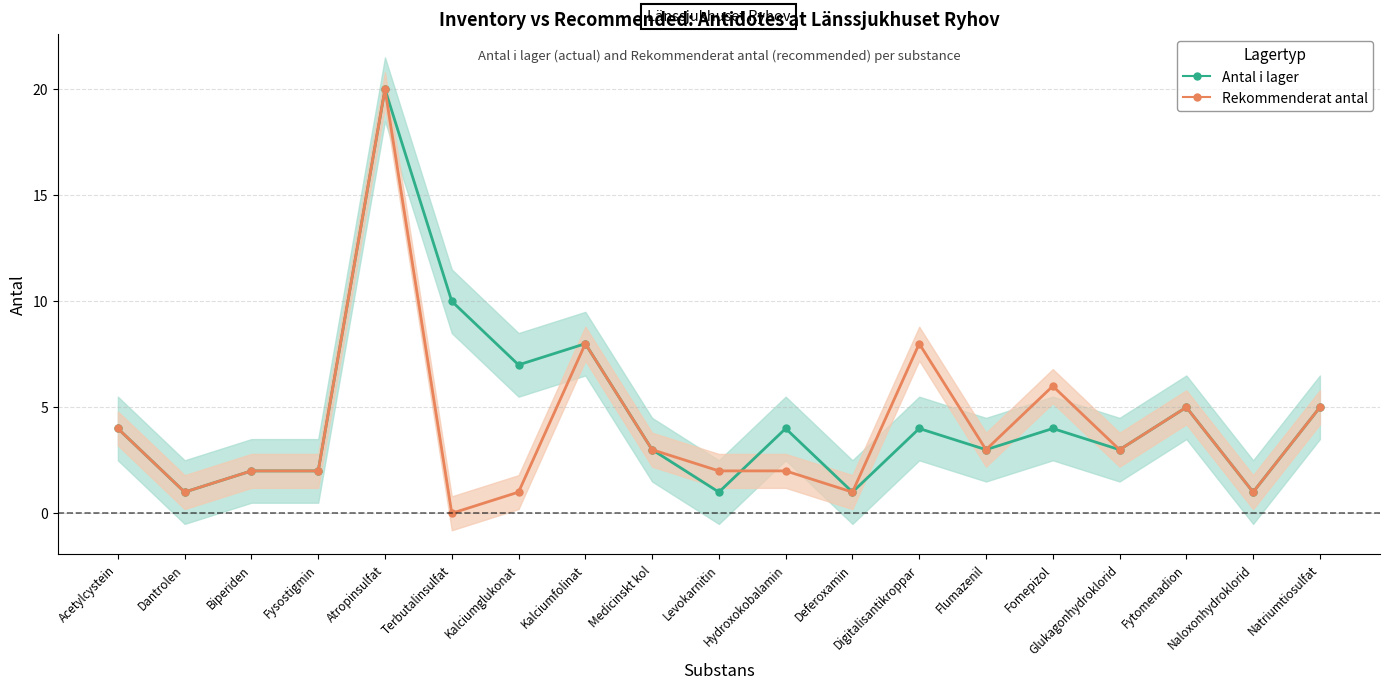

What is the difference between the maximum and second lowest values in the Antal i lager series?

19